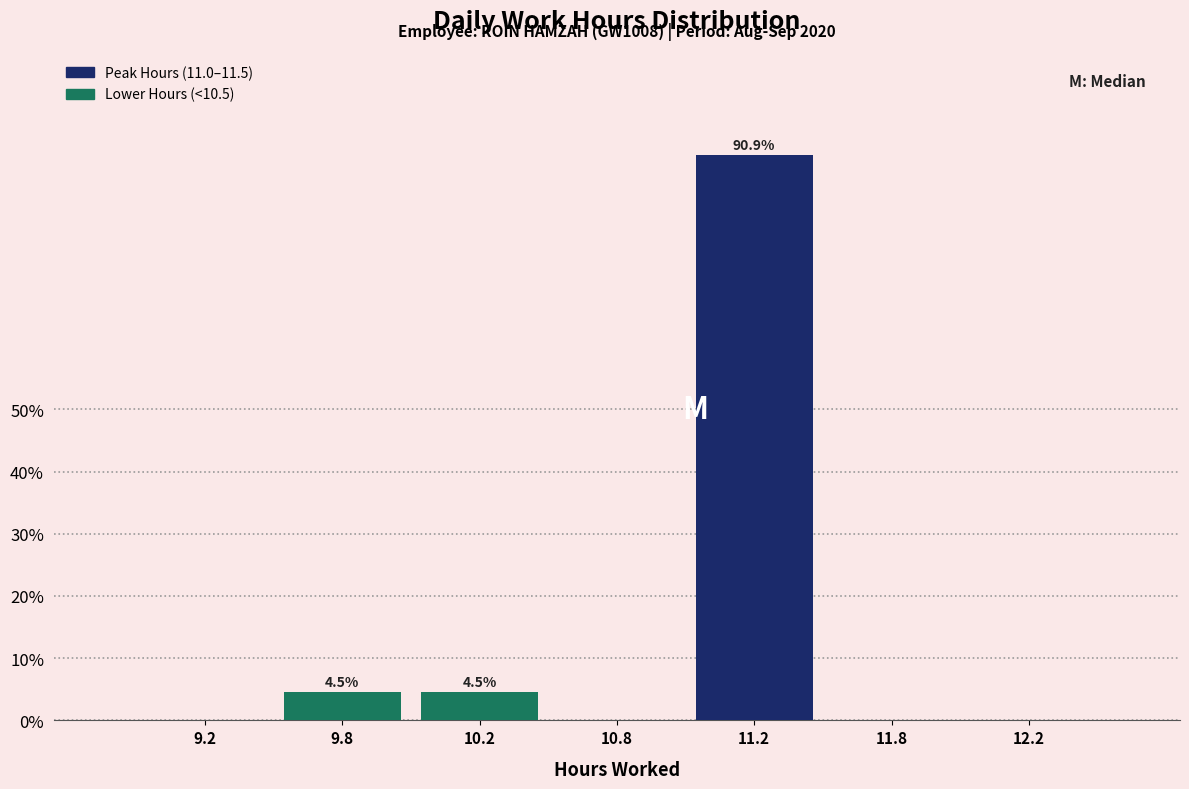

Reading left to right, list all the values displayed in this chart.

9.2=0.0	9.8=4.5	10.2=4.5	10.8=0.0	11.2=90.9	11.8=0.0	12.2=0.0